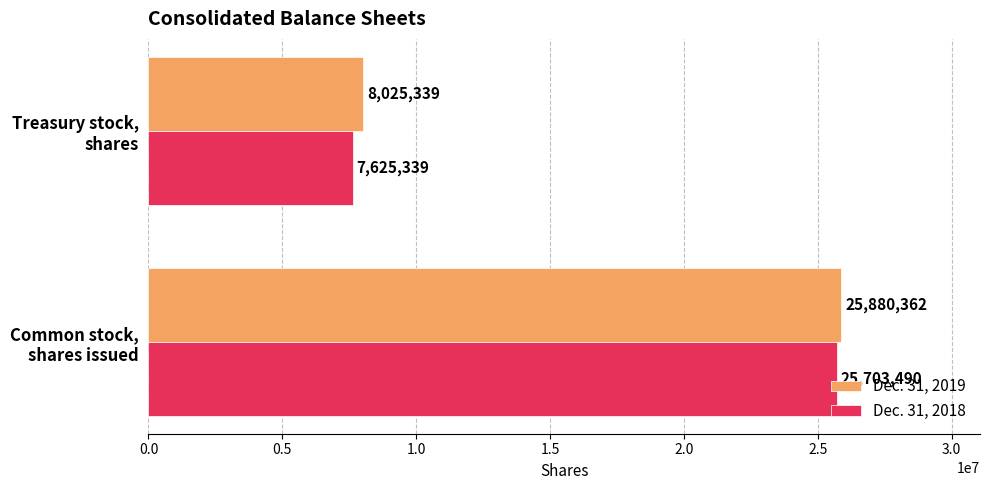

How many distinct data groups are displayed?

2